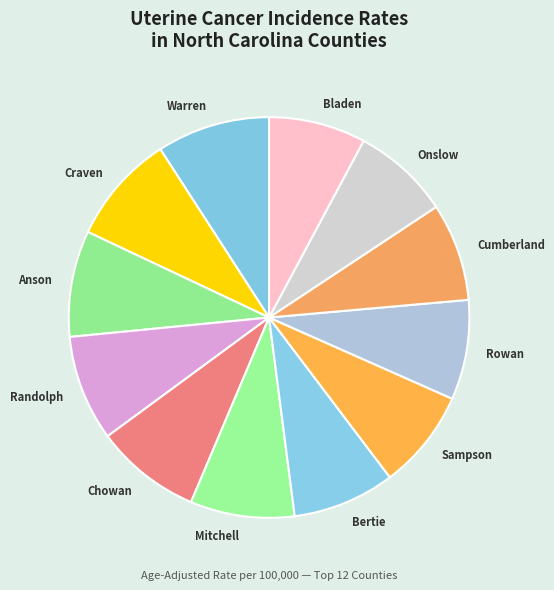

Is Mitchell the majority of the pie?

No